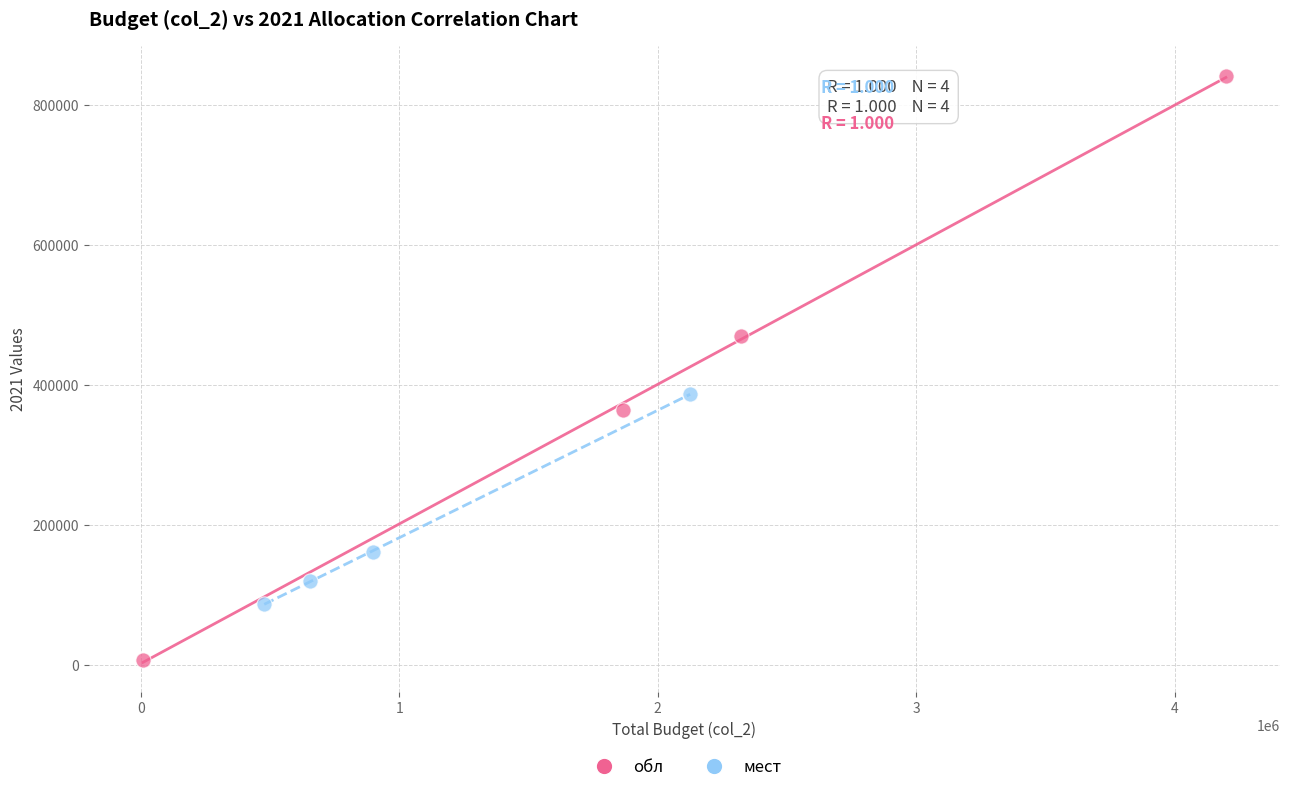

Which series has the largest Y range (max minus min)?

обл